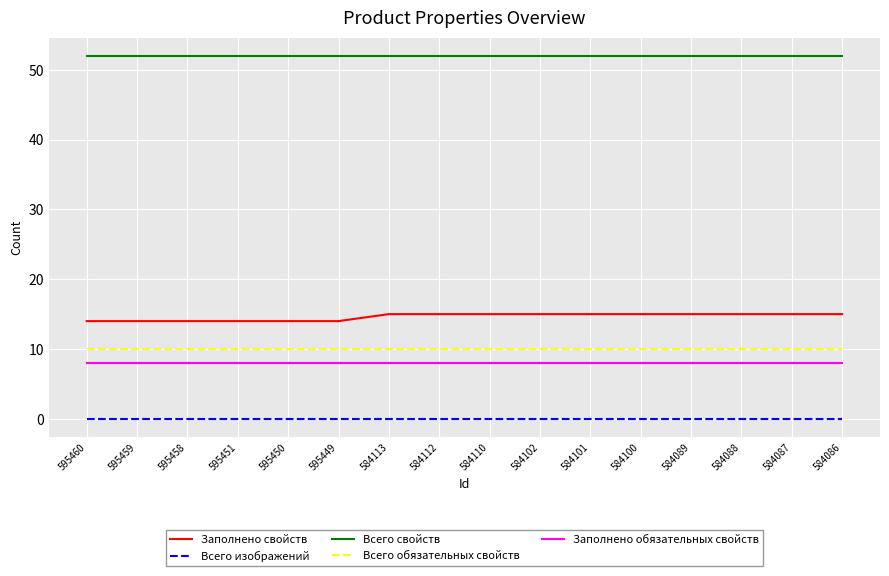

True or false: Заполнено свойств and Всего обязательных свойств intersect in this chart.

False